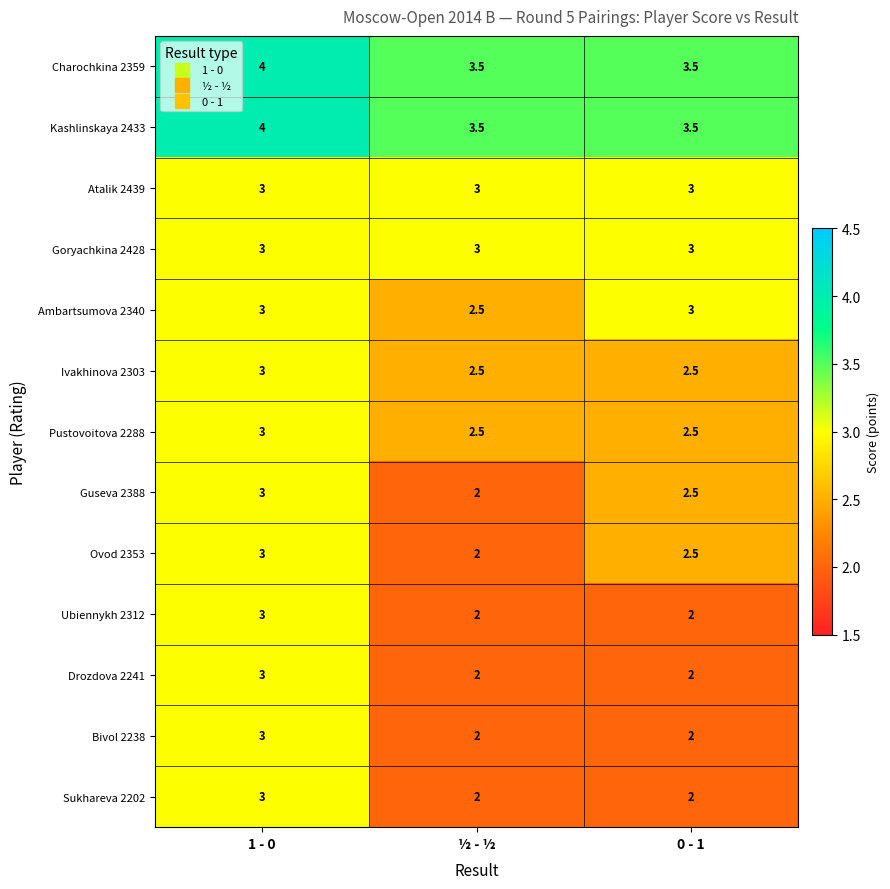

At which category is the sum across all series the highest?

1 - 0